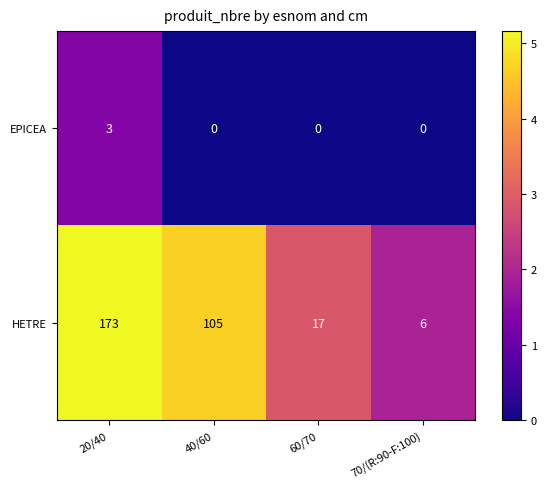

Which series has the largest total across all categories?

HETRE